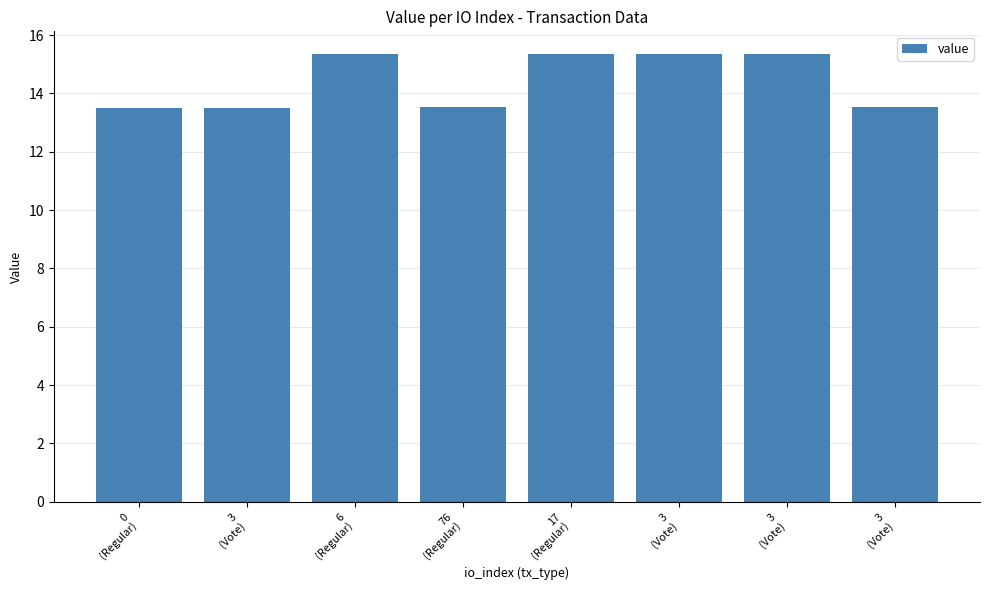

What value does the data have at 3
(Vote)?

15.3